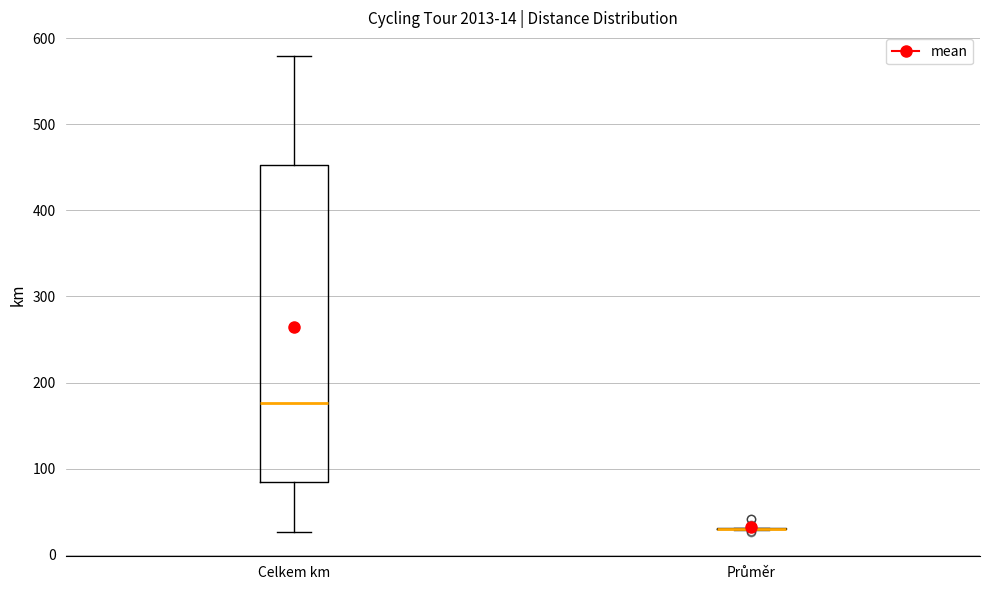

Which box is the tallest, from its lower edge to its upper edge?

Celkem km